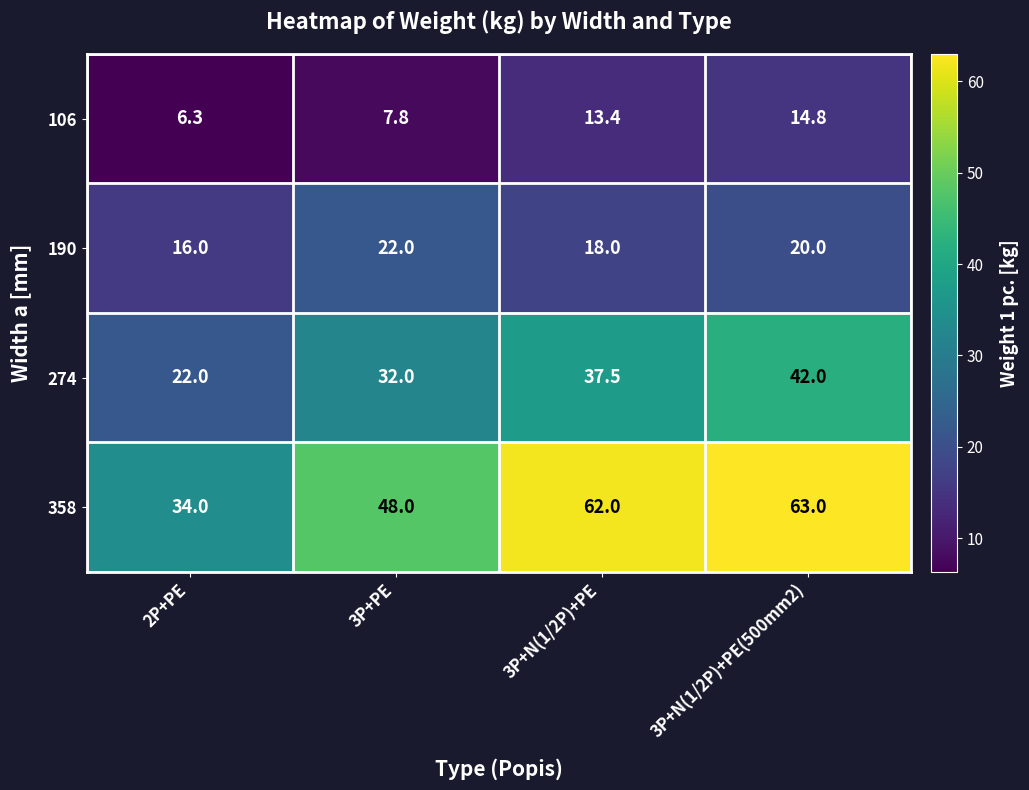

At how many categories does at least one series exceed 41?

3